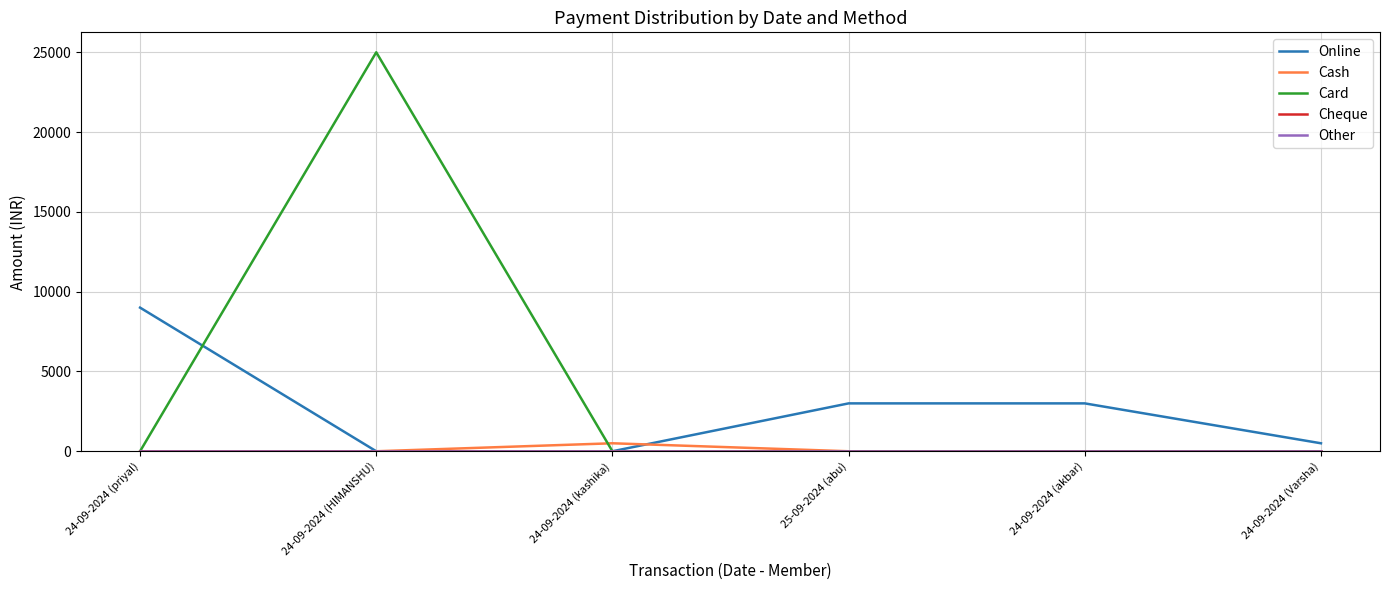

Does the chart display data point markers on the line(s)?

No